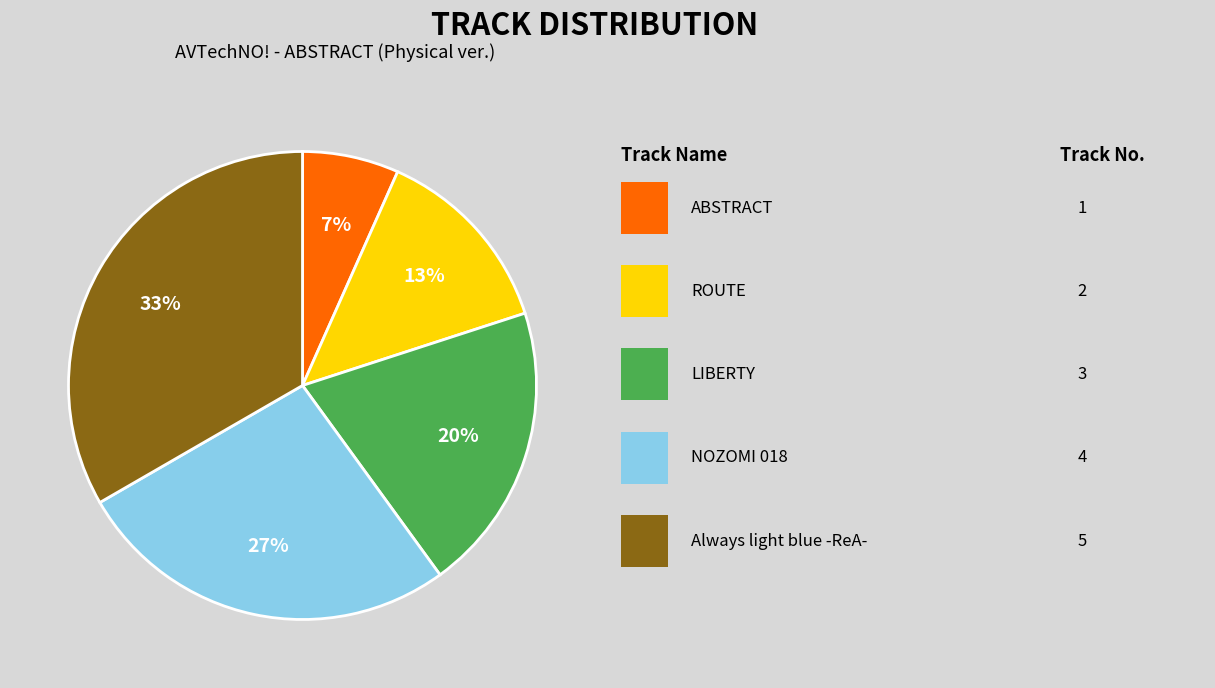

Count the number of slices in the pie.

5